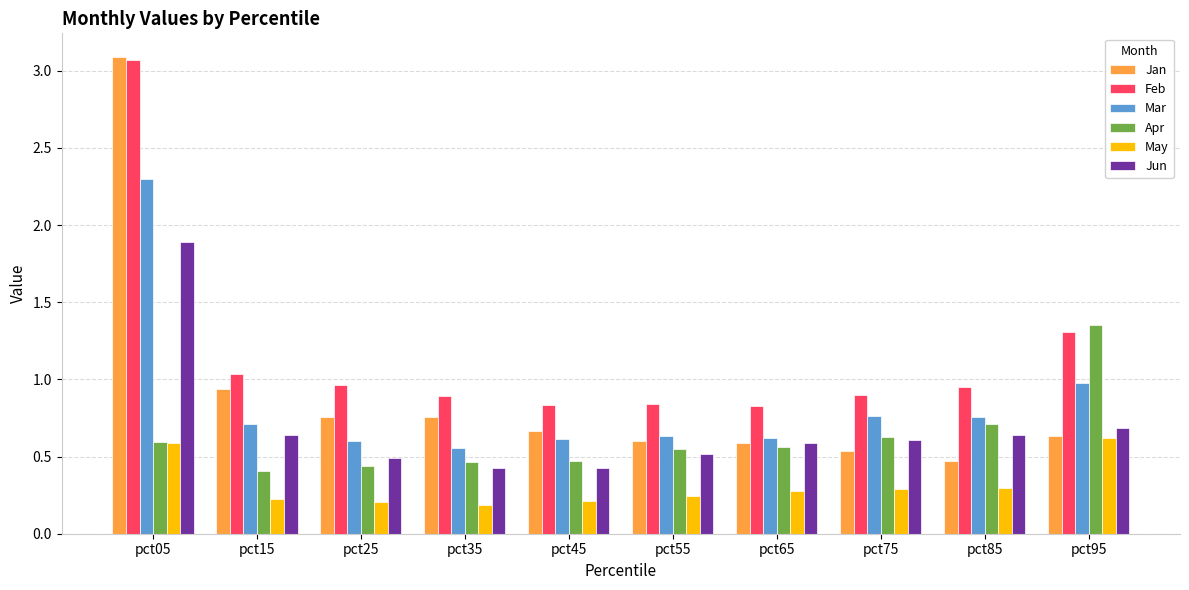

What are all the series names shown in the legend?

Jan, Feb, Mar, Apr, May, Jun